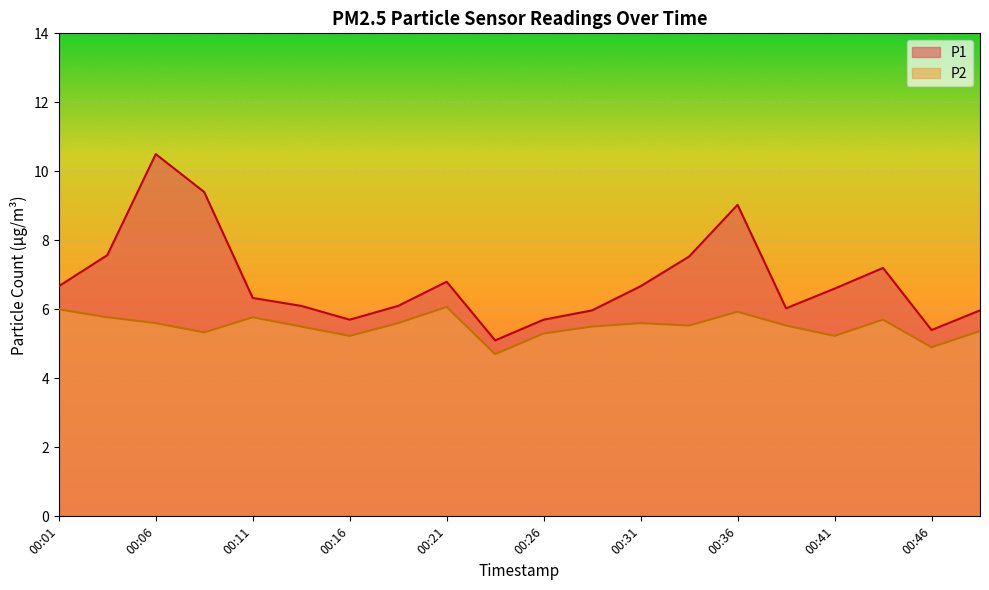

Reading left to right, extract all data points from this chart.

P1: 00:01=6.7	00:04=7.6	00:06=10.5	00:09=9.4	00:11=6.3	00:14=6.1	00:16=5.7	00:19=6.1	00:21=6.8	00:23=5.1	00:26=5.7	00:28=6.0	00:31=6.7	00:33=7.5	00:36=9.0	00:38=6.0	00:41=6.6	00:43=7.2	00:46=5.4	00:49=6.0
P2: 00:01=6.0	00:04=5.8	00:06=5.6	00:09=5.3	00:11=5.8	00:14=5.5	00:16=5.2	00:19=5.6	00:21=6.1	00:23=4.7	00:26=5.3	00:28=5.5	00:31=5.6	00:33=5.5	00:36=5.9	00:38=5.5	00:41=5.2	00:43=5.7	00:46=4.9	00:49=5.4